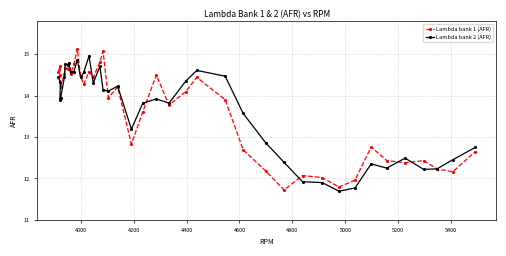

What is the sum of all Lambda bank 1 (AFR) values?

545.4